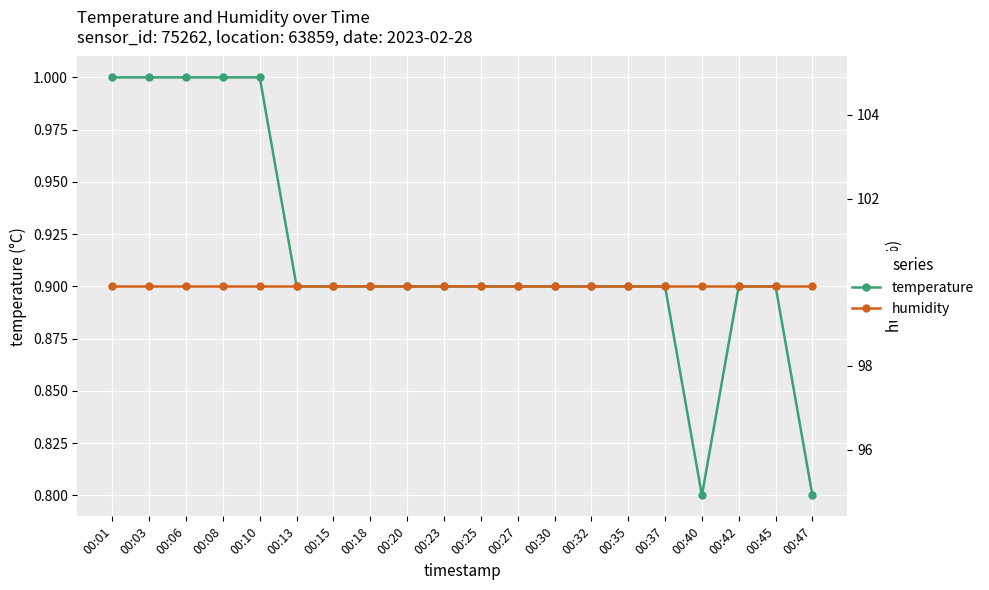

What is the maximum value for humidity?

99.9